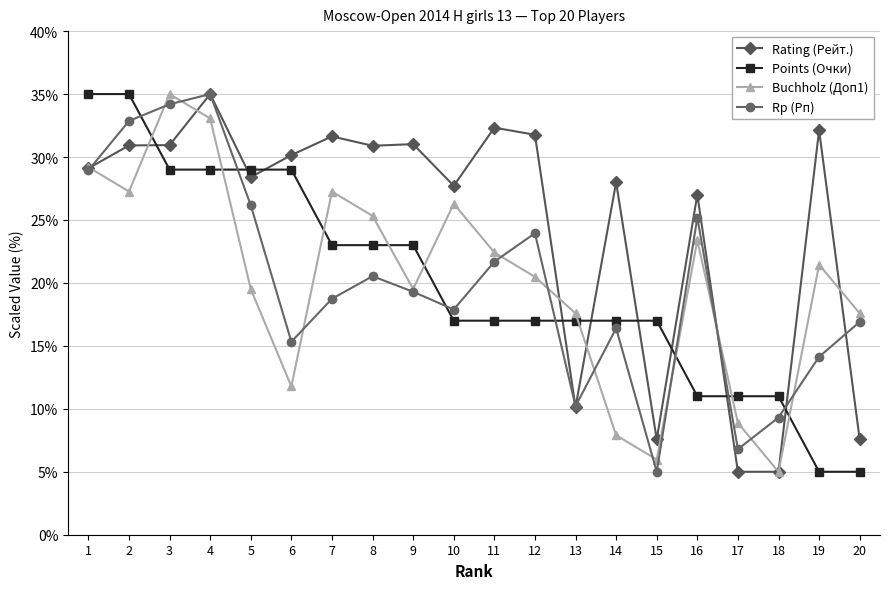

Where is the first local maximum for Rp (Рп)?

4